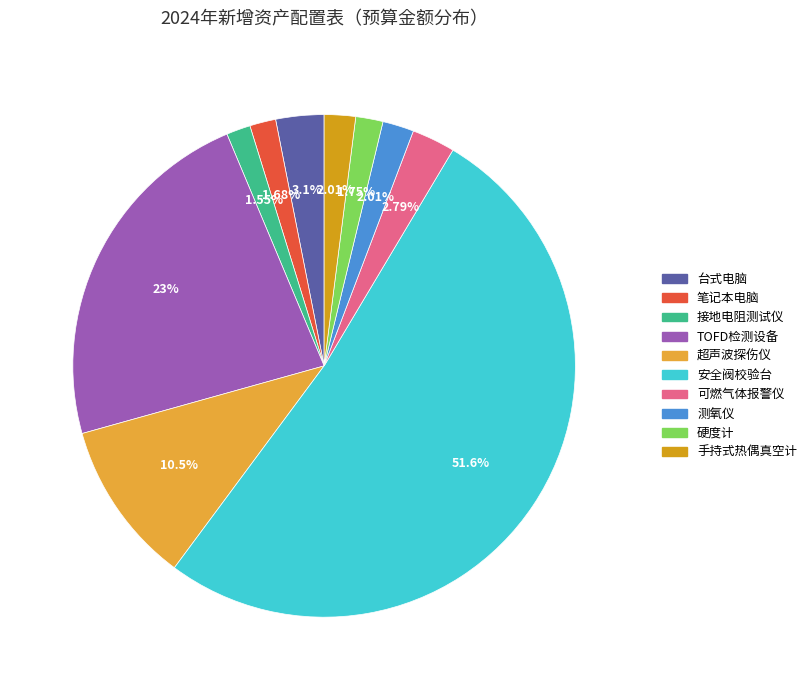

What is the total percentage of 测氧仪 and 硬度计?

3.8%